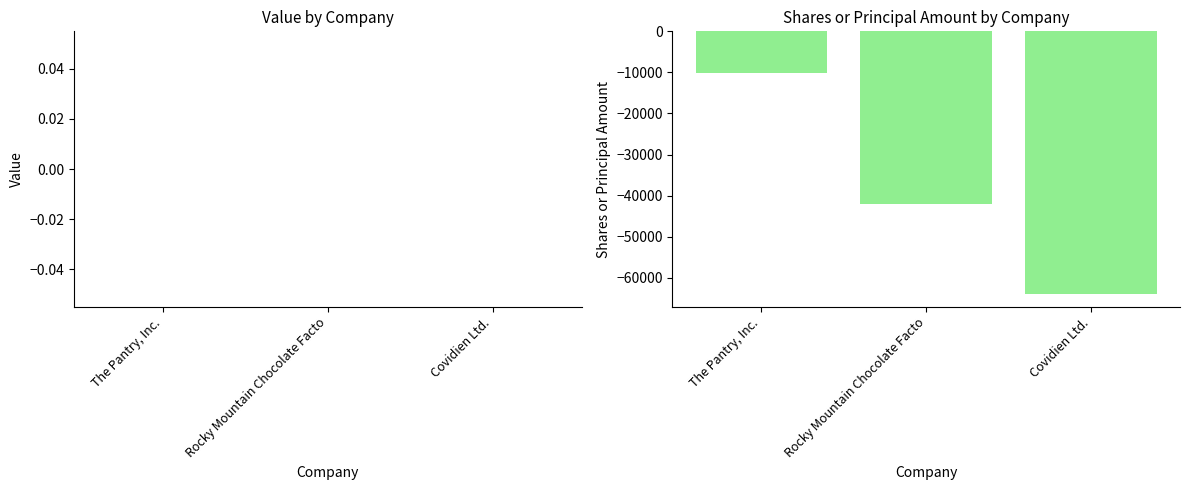

List the labels in order of value, smallest first.

Covidien Ltd., Rocky Mountain Chocolate Facto, The Pantry, Inc.